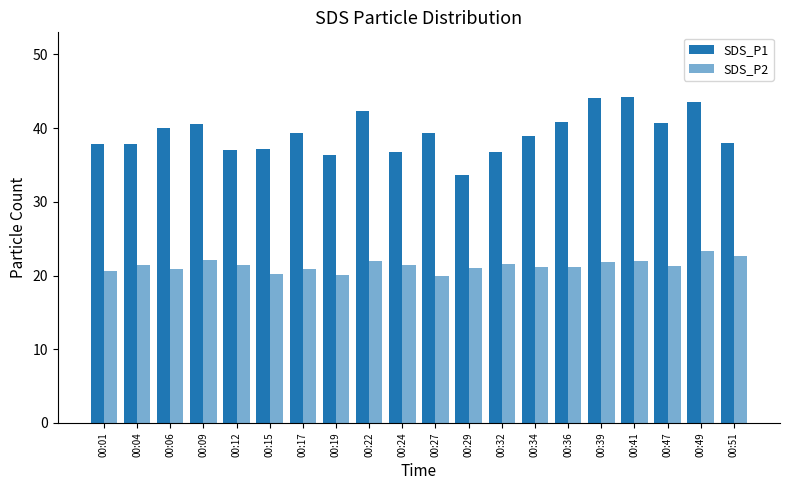

At which label does SDS_P2 first exceed 21?

00:04